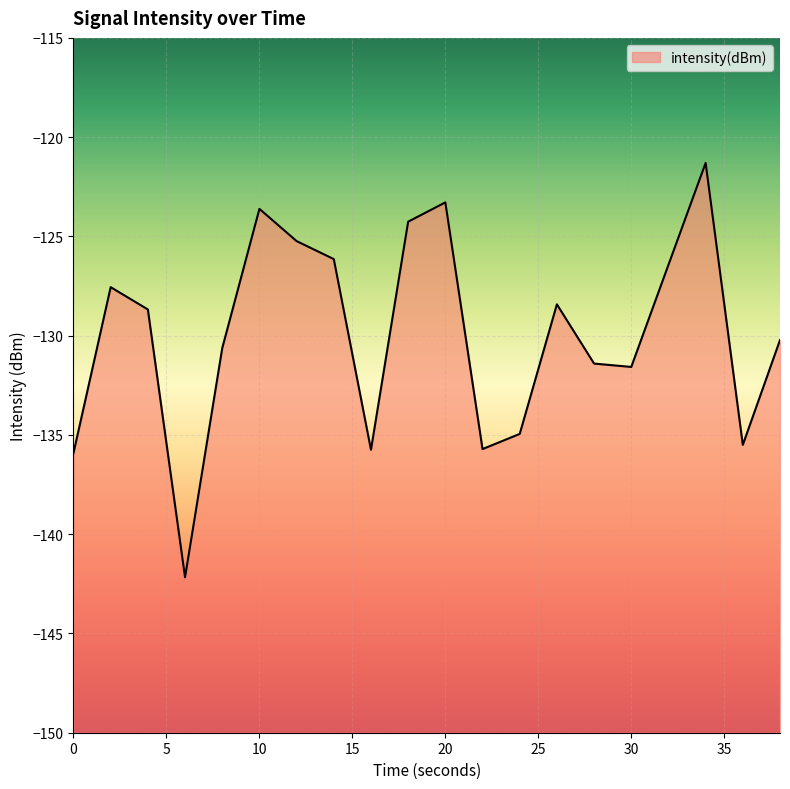

What is the sum of all values?

-2598.7